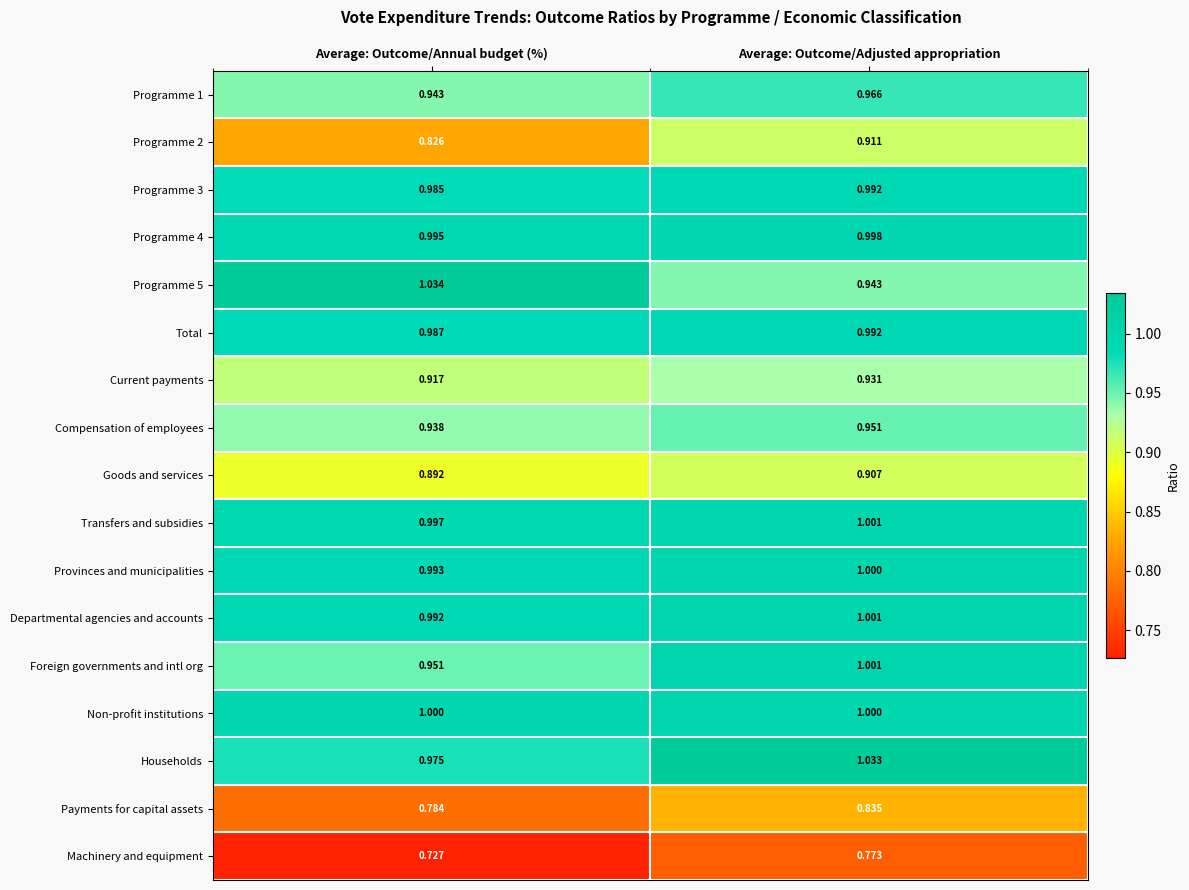

Which label corresponds to the largest value in the chart?

Average: Outcome/Annual budget (%)